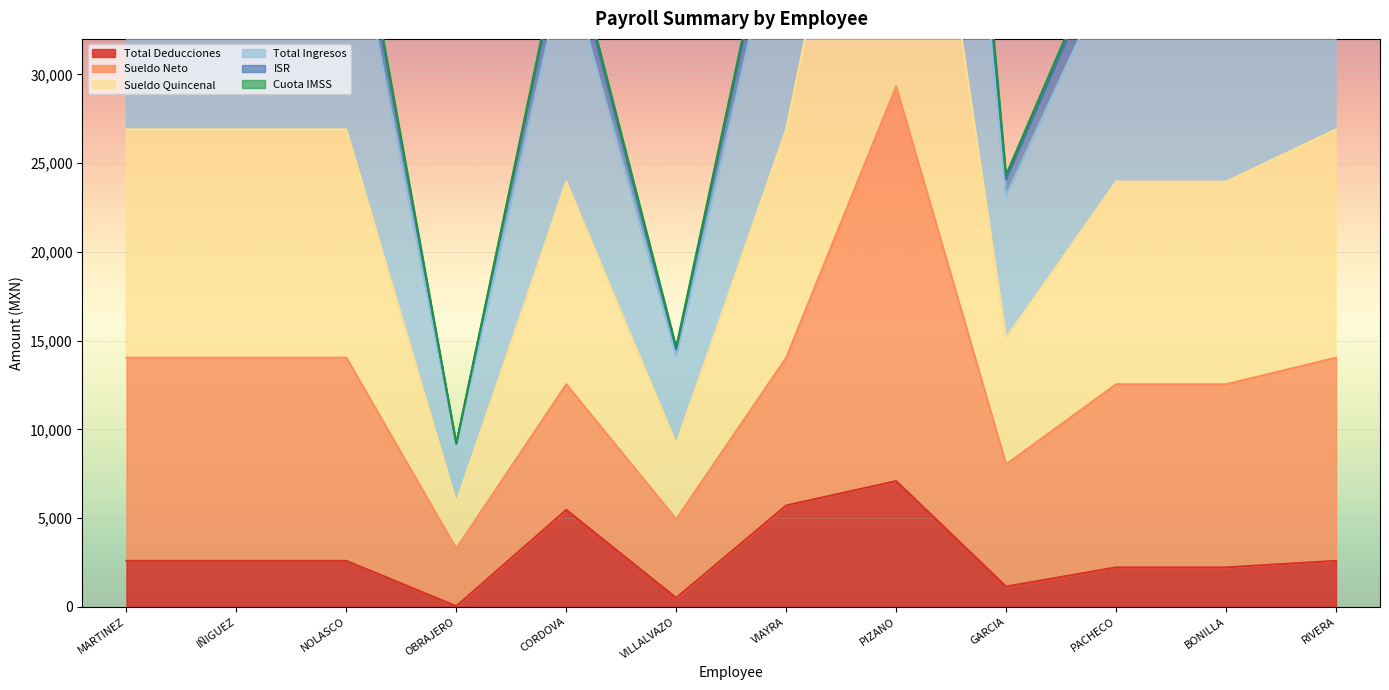

True or false: Total Deducciones has a value of 2221.9 at BONILLA.

True